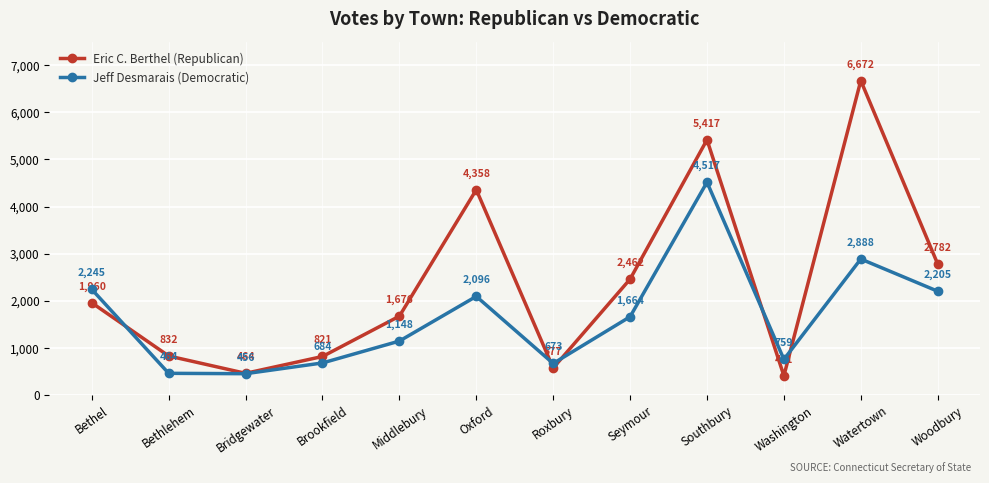

At how many categories does at least one series exceed 4334?

3